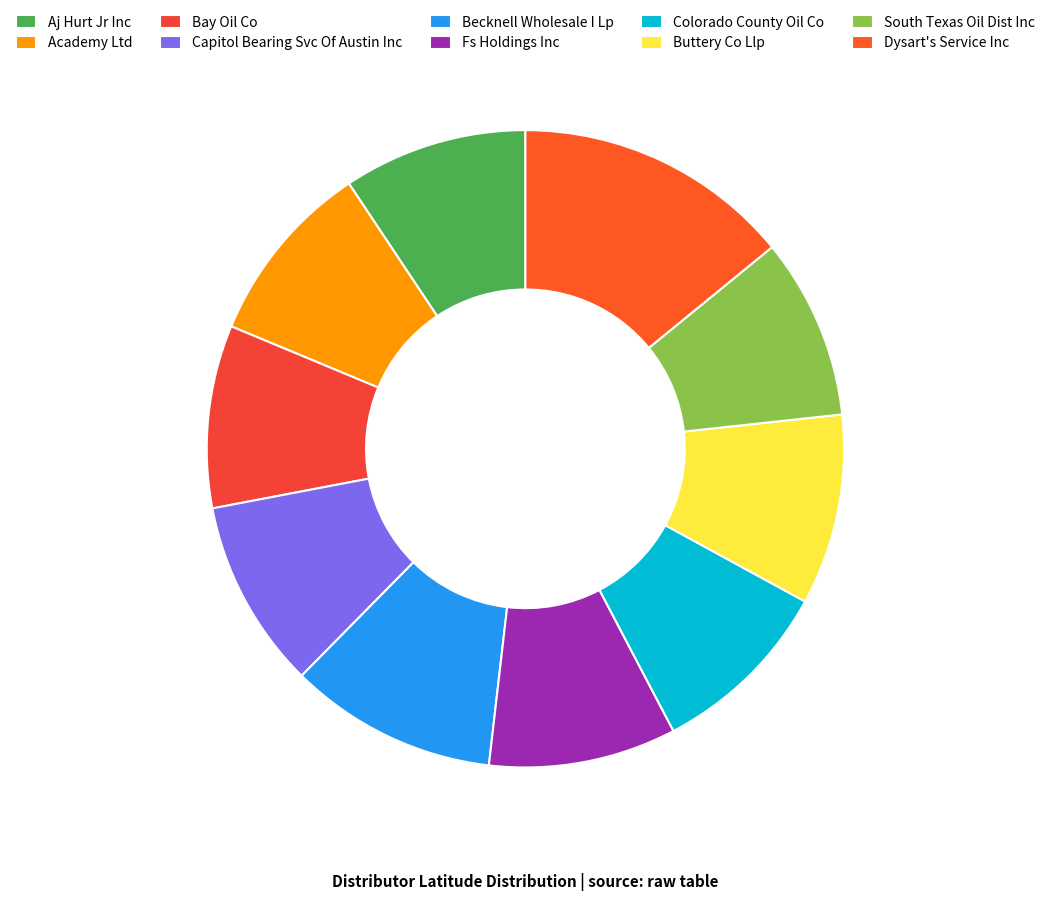

Is the sum of Becknell Wholesale I Lp and Colorado County Oil Co greater than half?

No